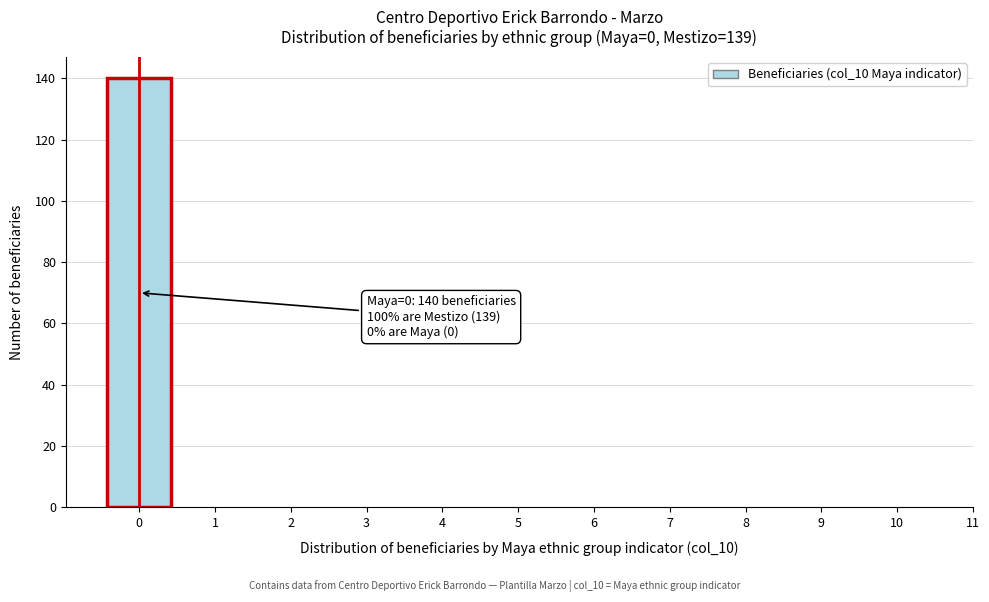

Which range on the x-axis has the tallest bar?

-0.5 to 0.5